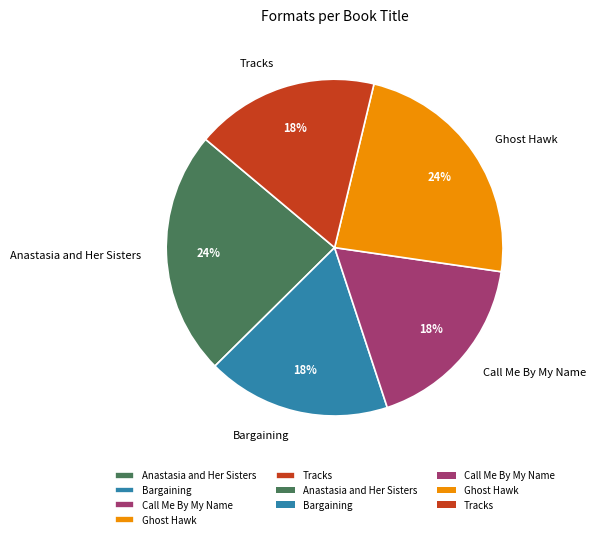

Does Bargaining account for over 50% of the chart?

No